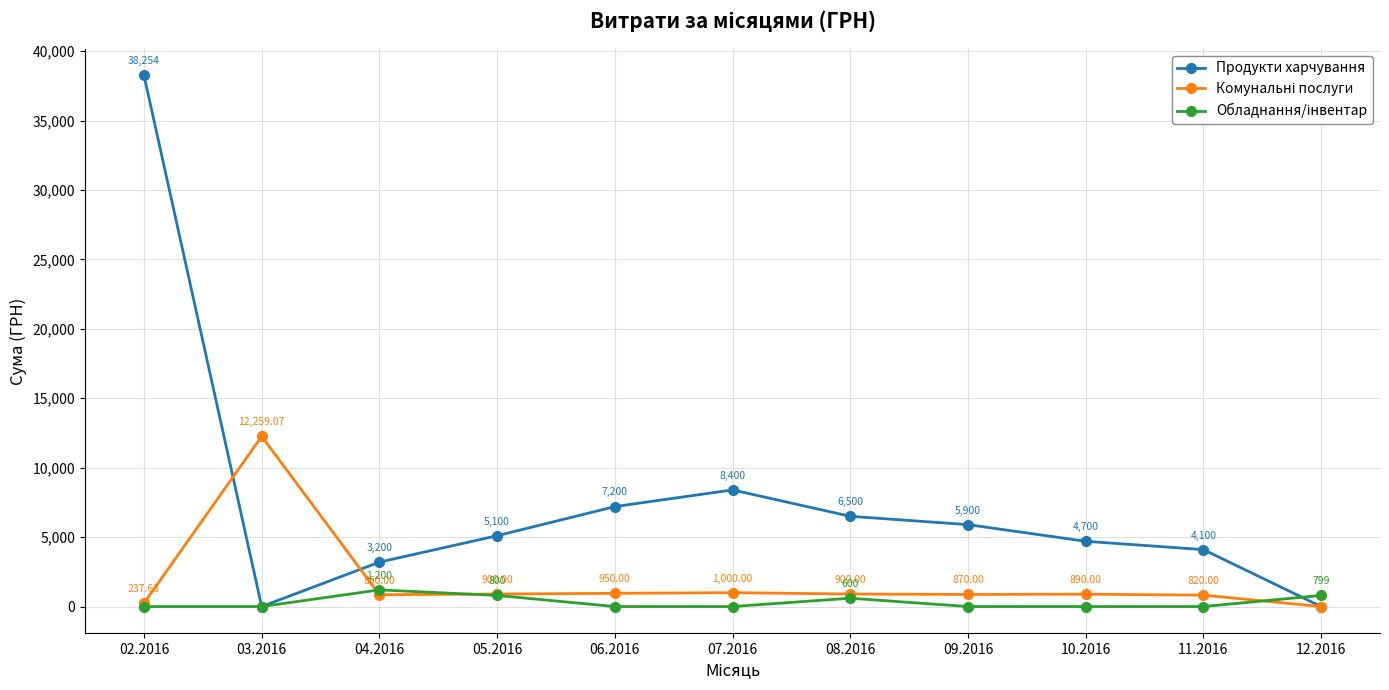

What is the spread (max minus min) of values at 07.2016?

8400.0